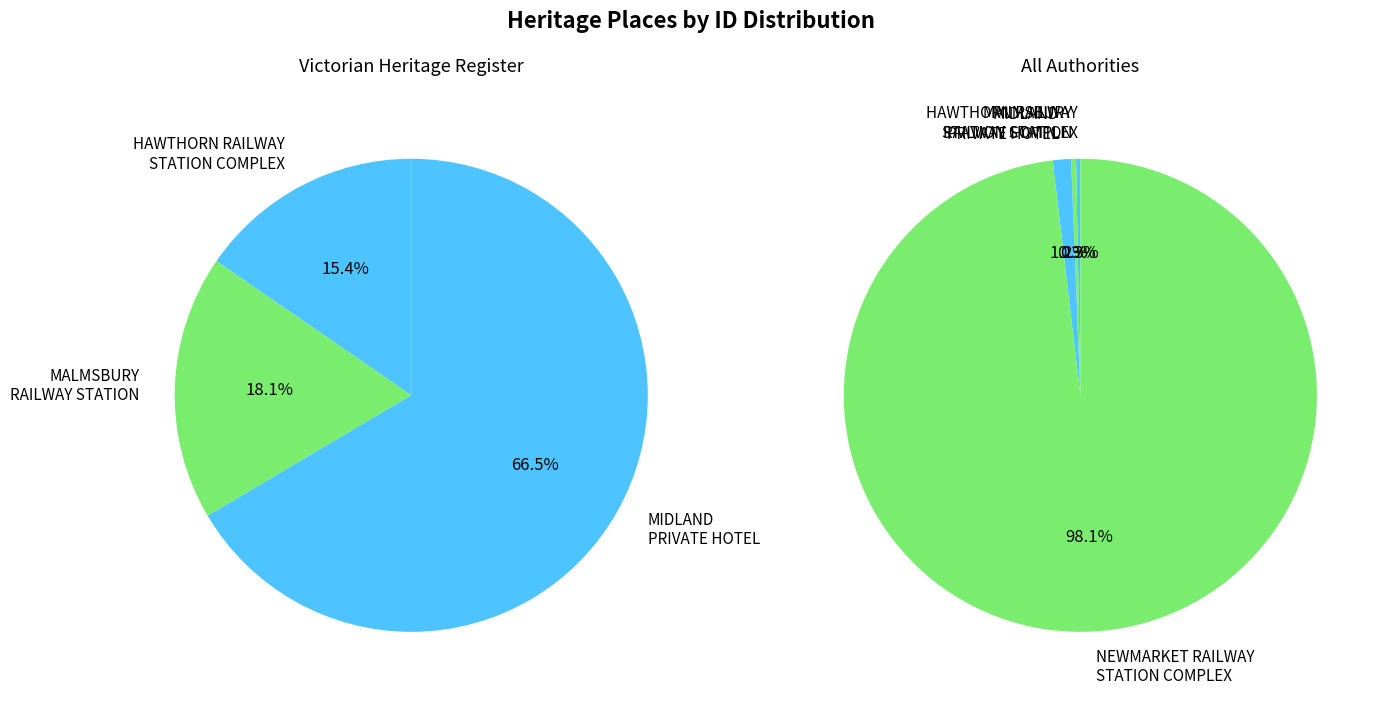

Is there a majority slice in this chart?

Yes